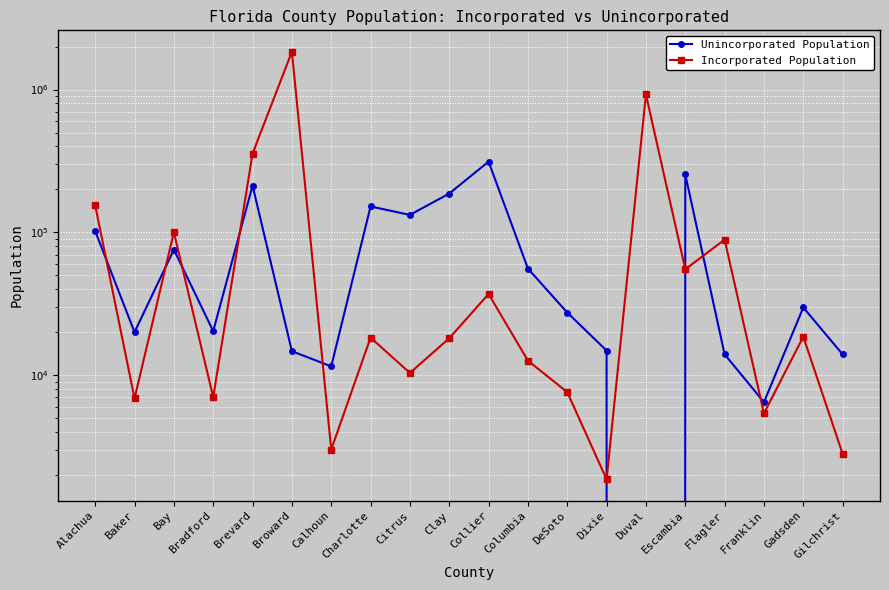

True or false: Unincorporated Population has a value of 108017 at Bay.

False